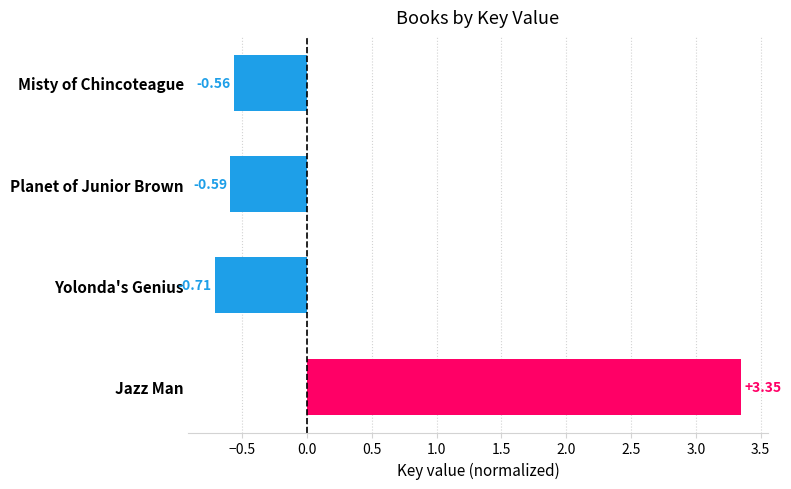

At which label is the value closest to 1?

Misty of Chincoteague